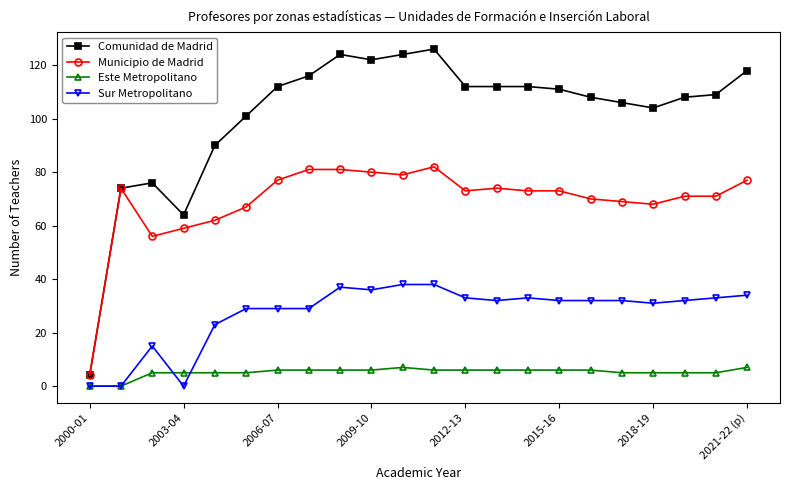

What are all the series names shown in the legend?

Comunidad de Madrid, Municipio de Madrid, Este Metropolitano, Sur Metropolitano